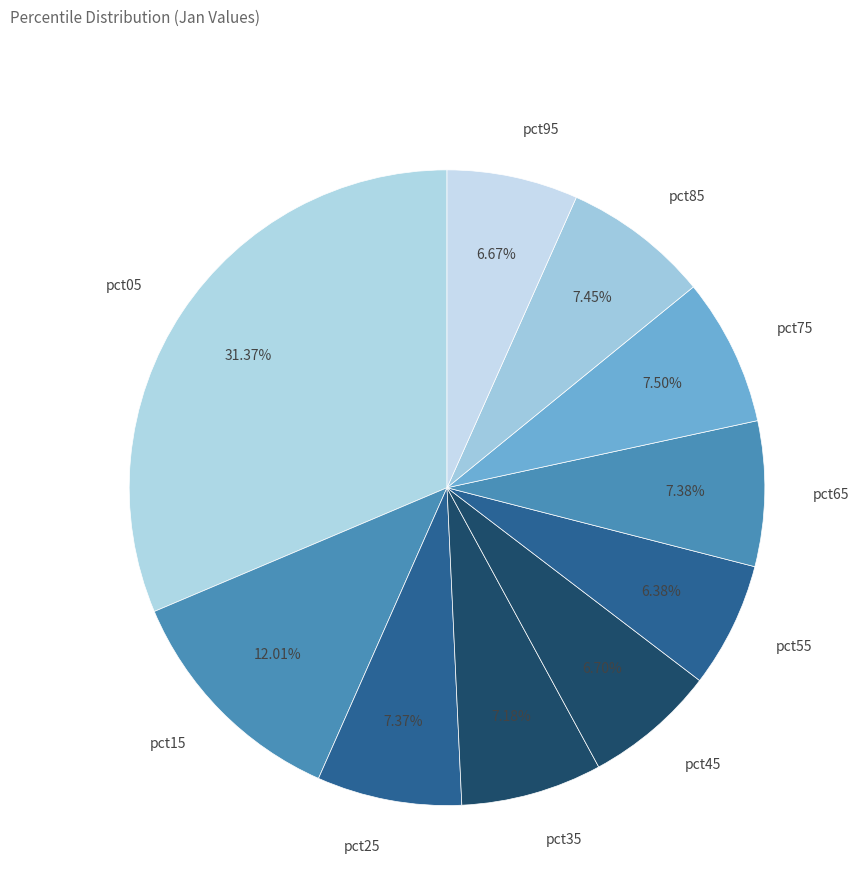

To the nearest percent, what portion does pct45 represent?

7%